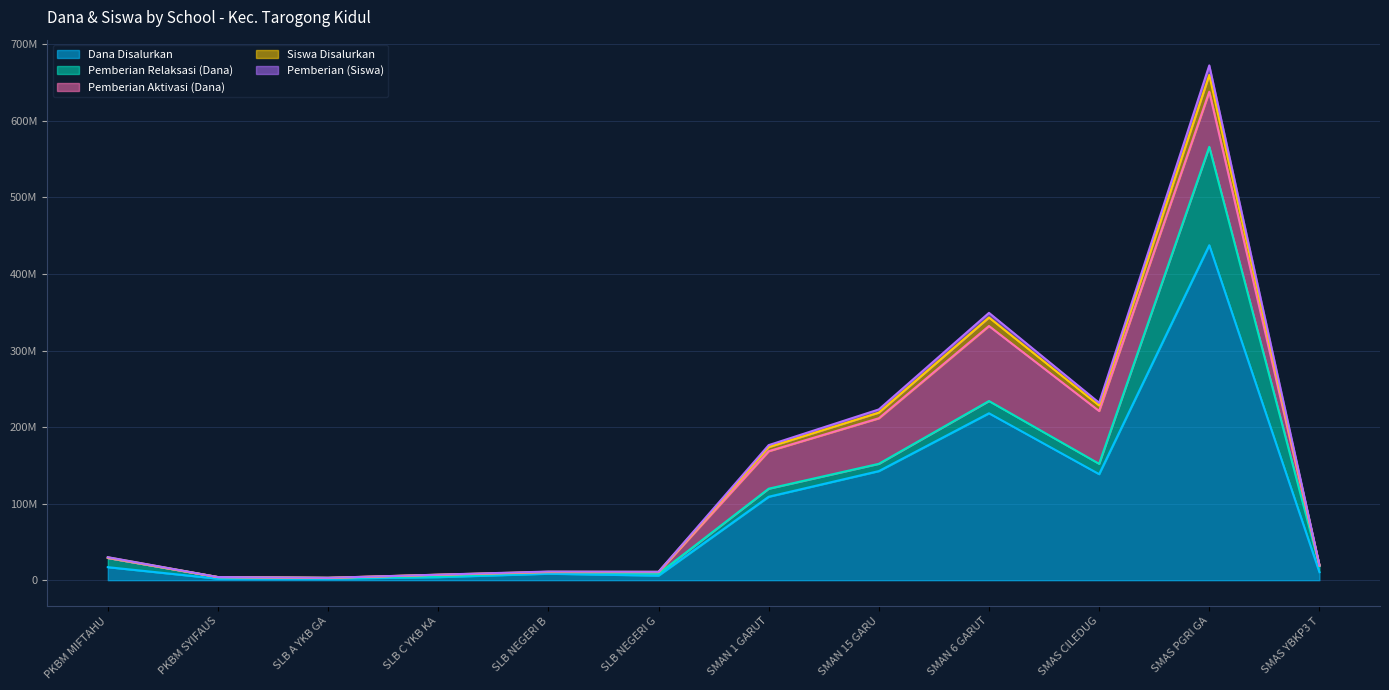

At which label does Dana Disalurkan first exceed 17000000?

SMAN 1 GARUT